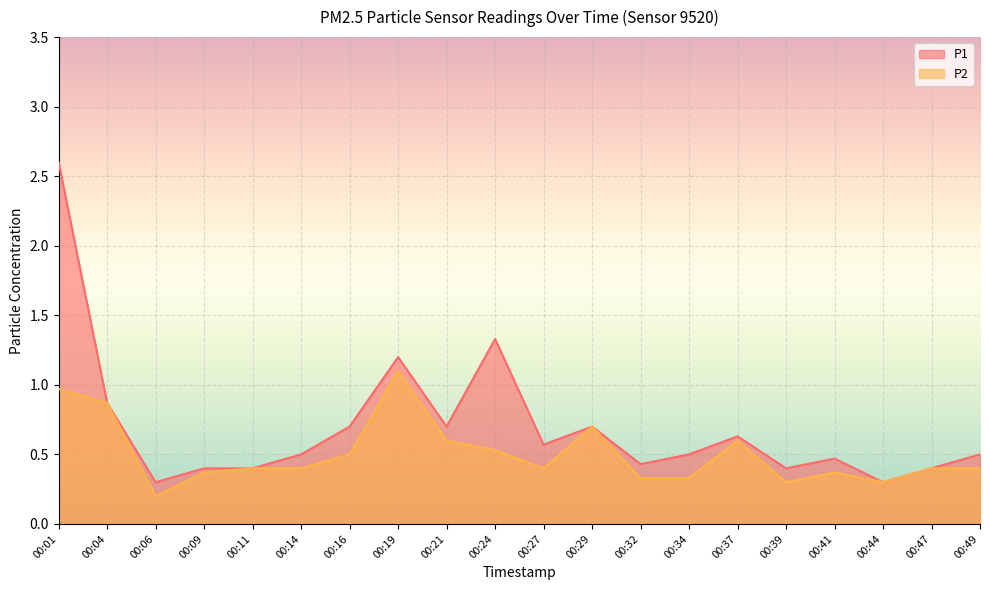

Reading left to right, transcribe all the data shown in this chart.

P1: 00:01=2.6	00:04=0.9	00:06=0.3	00:09=0.4	00:11=0.4	00:14=0.5	00:16=0.7	00:19=1.2	00:21=0.7	00:24=1.3	00:27=0.6	00:29=0.7	00:32=0.4	00:34=0.5	00:37=0.6	00:39=0.4	00:41=0.5	00:44=0.3	00:47=0.4	00:49=0.5
P2: 00:01=1.0	00:04=0.9	00:06=0.2	00:09=0.4	00:11=0.4	00:14=0.4	00:16=0.5	00:19=1.1	00:21=0.6	00:24=0.5	00:27=0.4	00:29=0.7	00:32=0.3	00:34=0.3	00:37=0.6	00:39=0.3	00:41=0.4	00:44=0.3	00:47=0.4	00:49=0.4